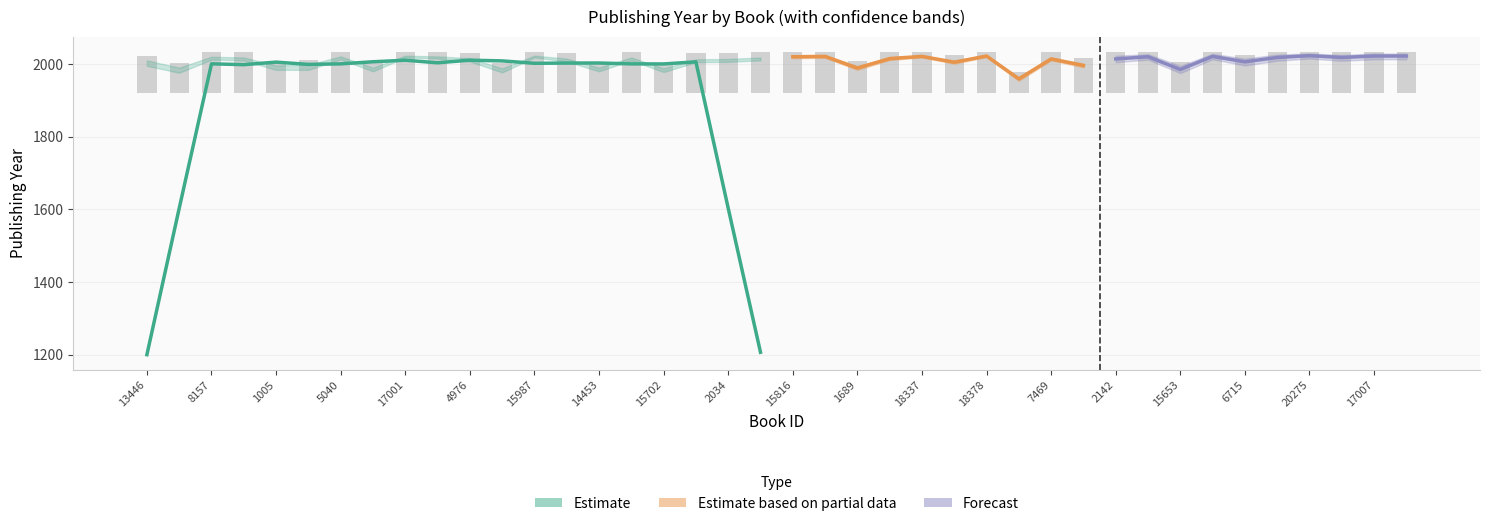

What is the value of the 23rd bar from the left?

90